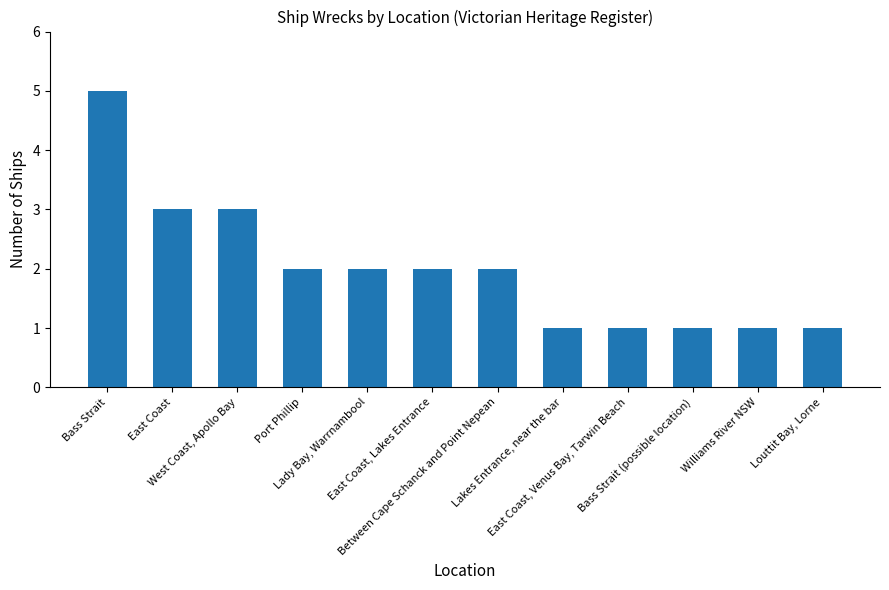

Does the chart contain any negative values?

No